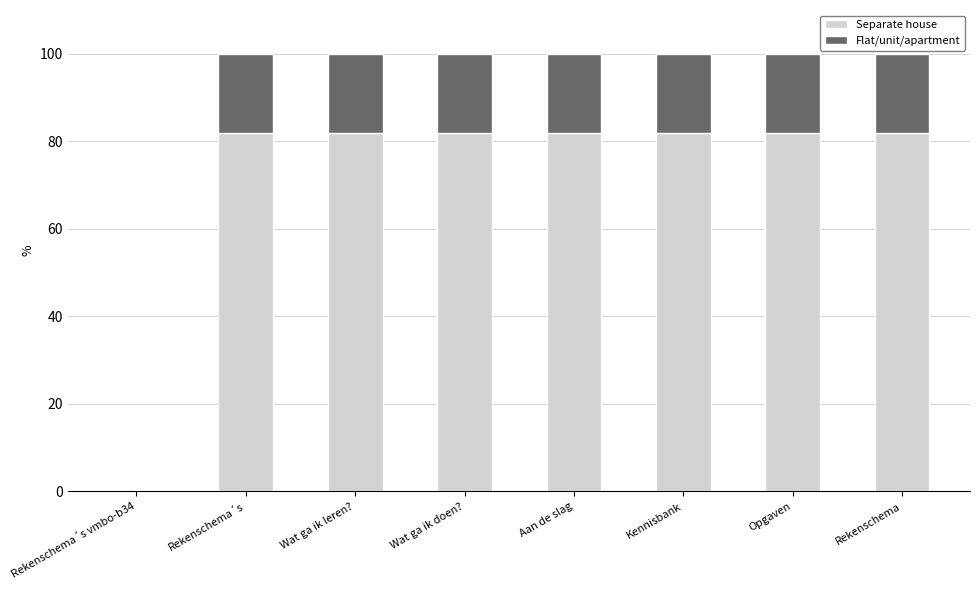

How many distinct data groups are displayed?

2